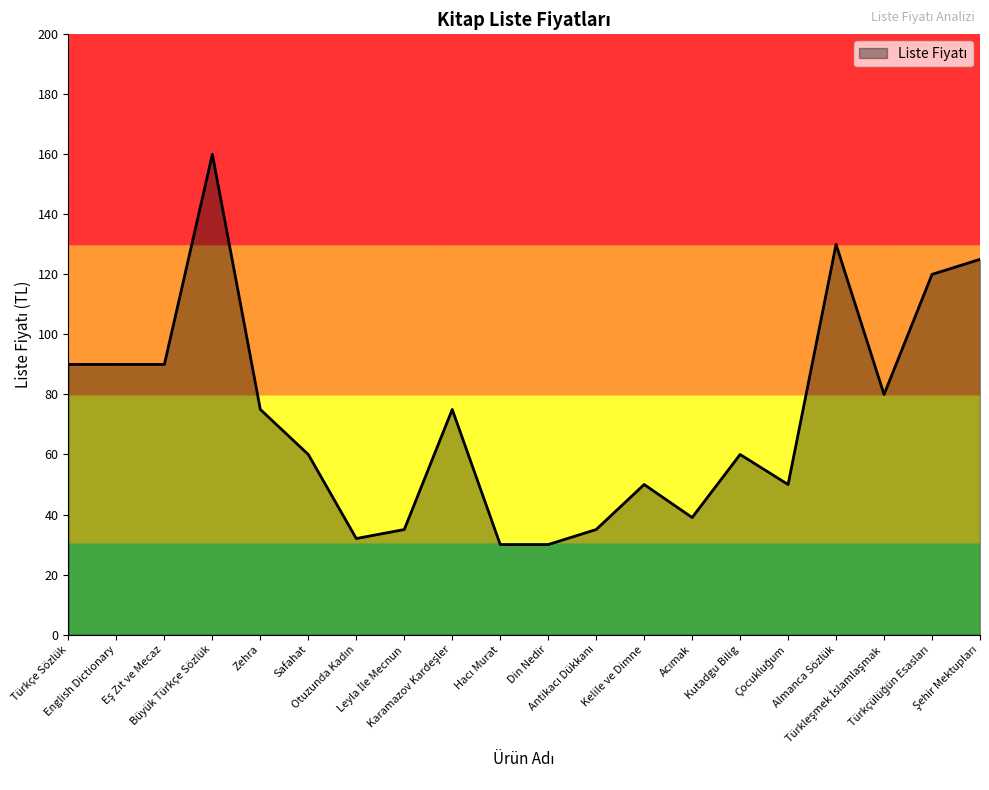

What is the minimum value shown in the chart?

30